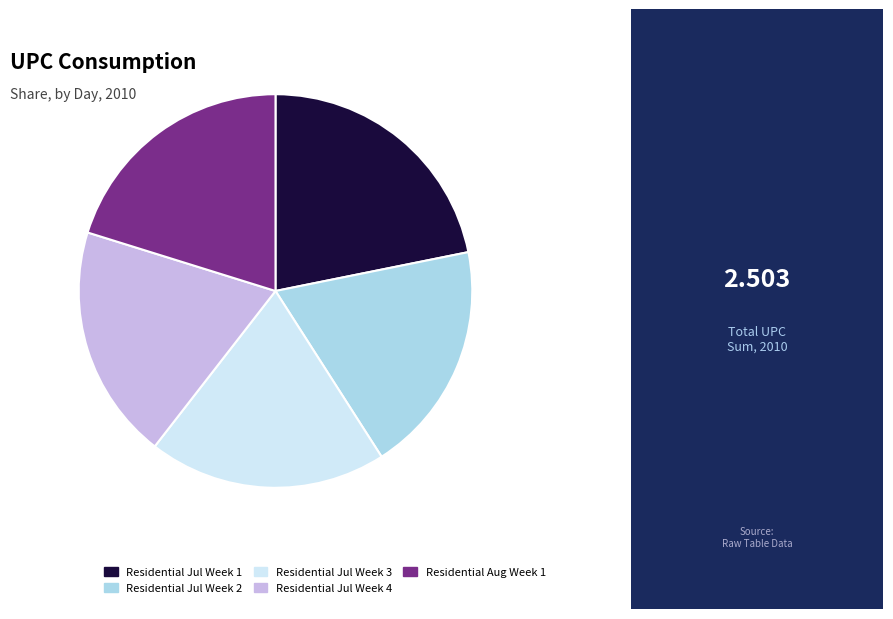

Is there any slice that represents more than half of the pie?

No